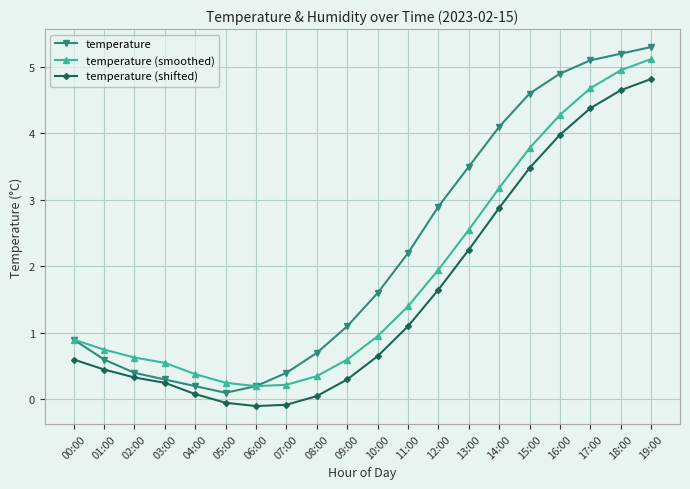

Does the chart display data point markers on the line(s)?

Yes